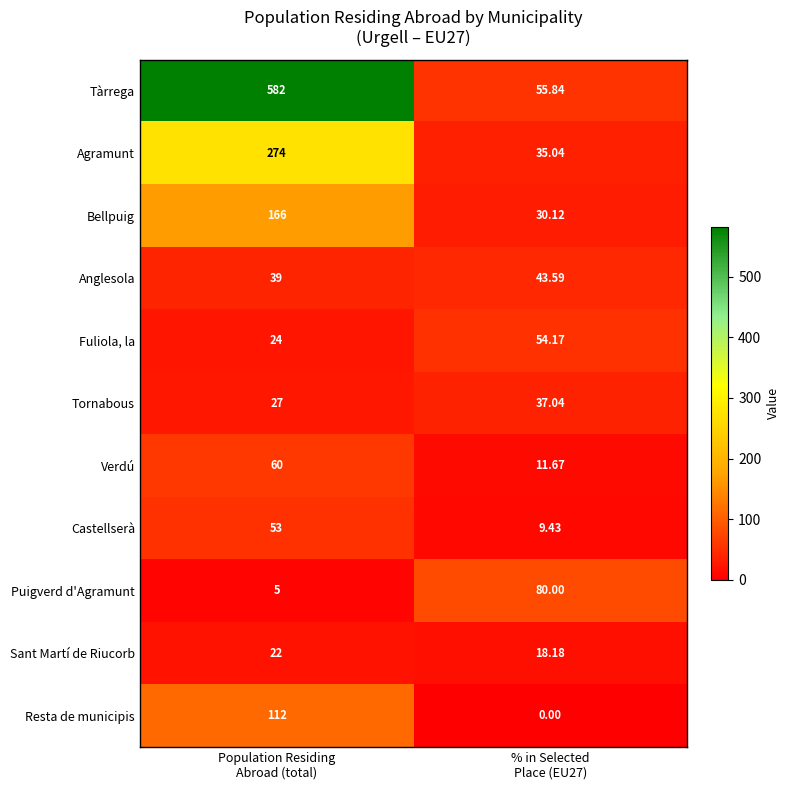

Rank the series by their maximum value, from lowest to highest.

Sant Martí de Riucorb, Tornabous, Anglesola, Castellserà, Fuliola, la, Verdú, Puigverd d'Agramunt, Resta de municipis, Bellpuig, Agramunt, Tàrrega